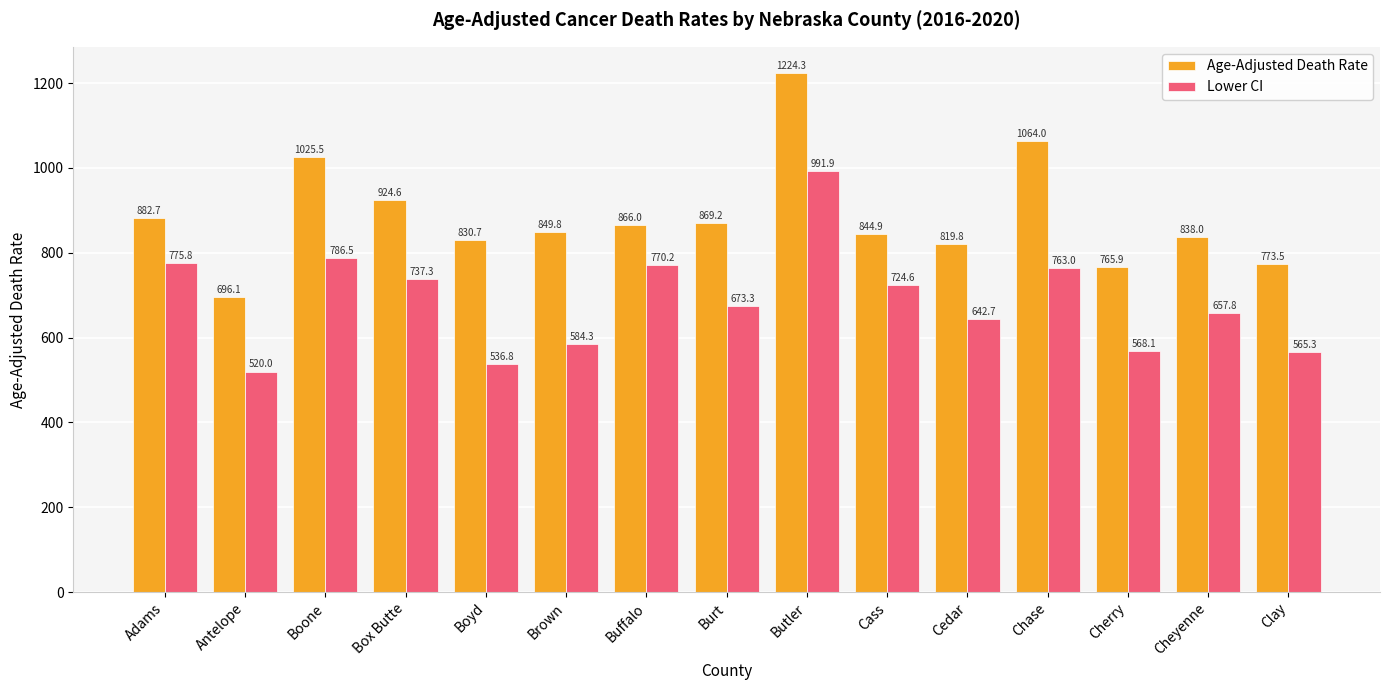

What position from the left is Cheyenne?

14